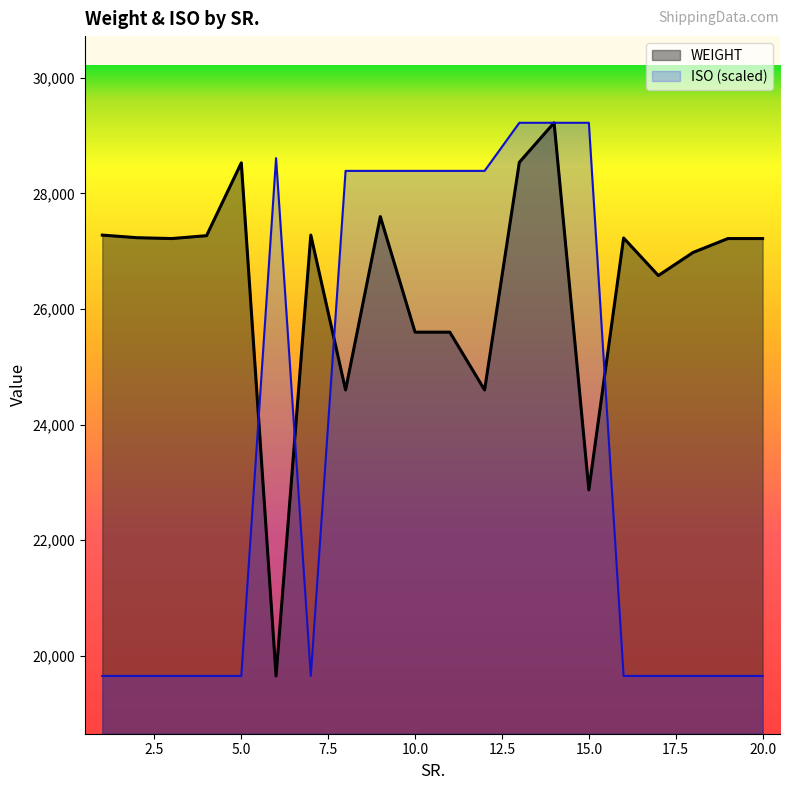

What are all the series names shown in the legend?

WEIGHT, ISO (scaled)